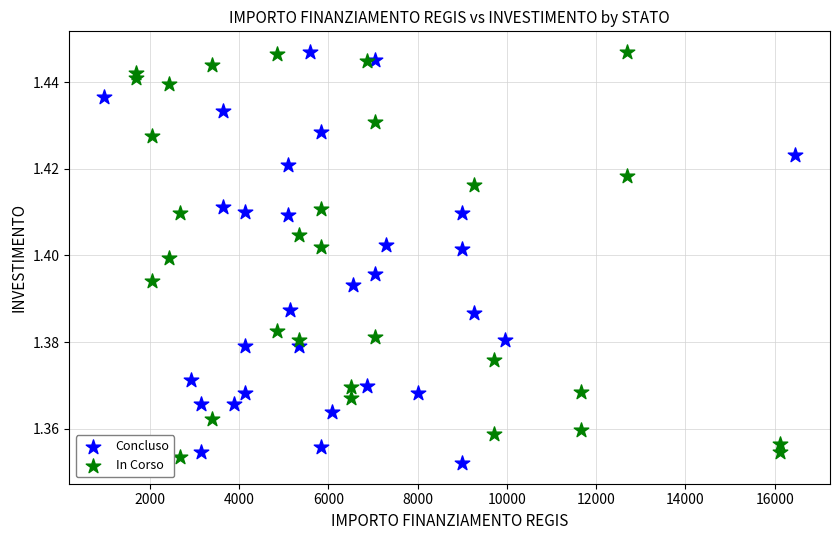

Which series has the largest Y range (max minus min)?

Concluso